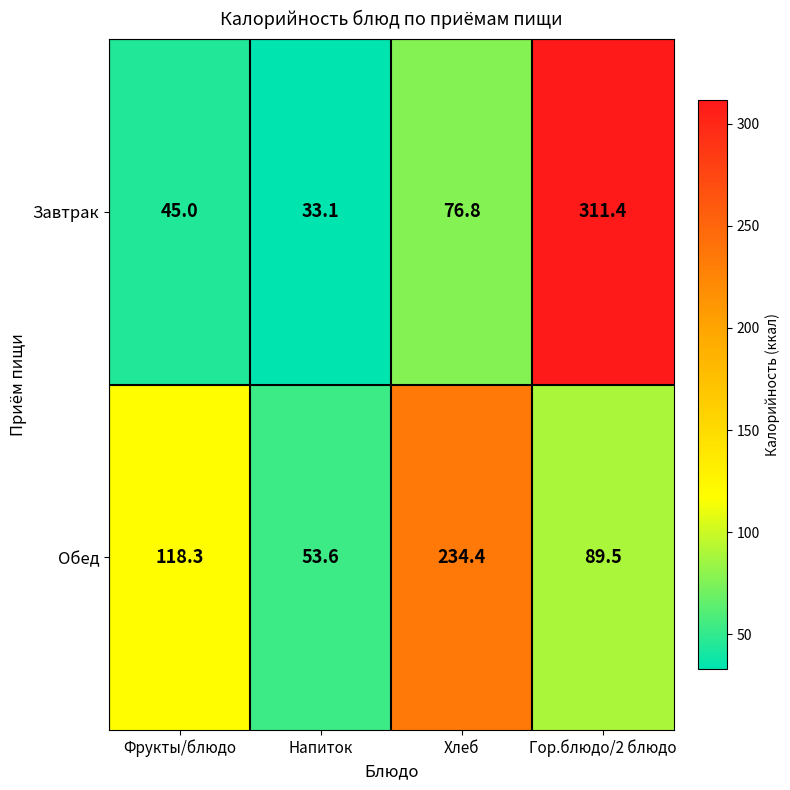

What is the difference between the Обед values at Хлеб and Гор.блюдо/2 блюдо?

144.9